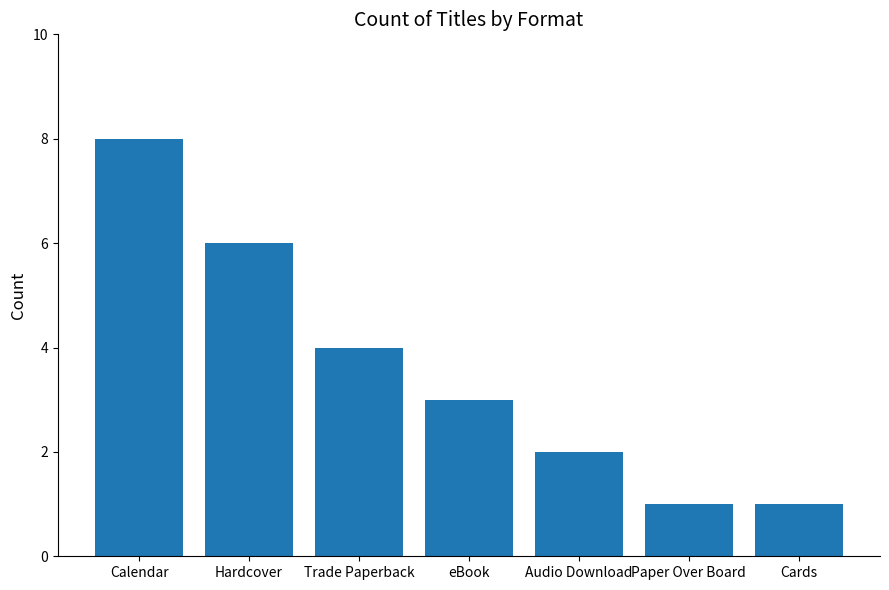

What is the average value?

4